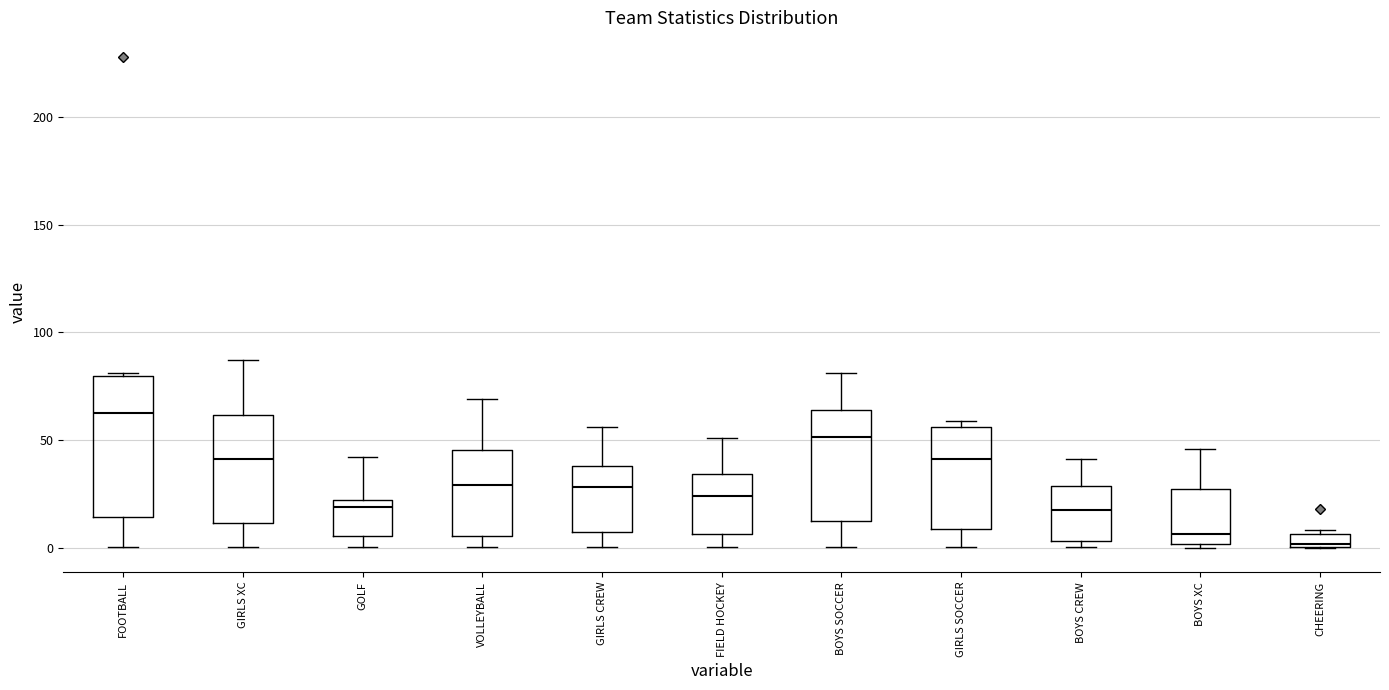

Which box has the lowest median line?

CHEERING